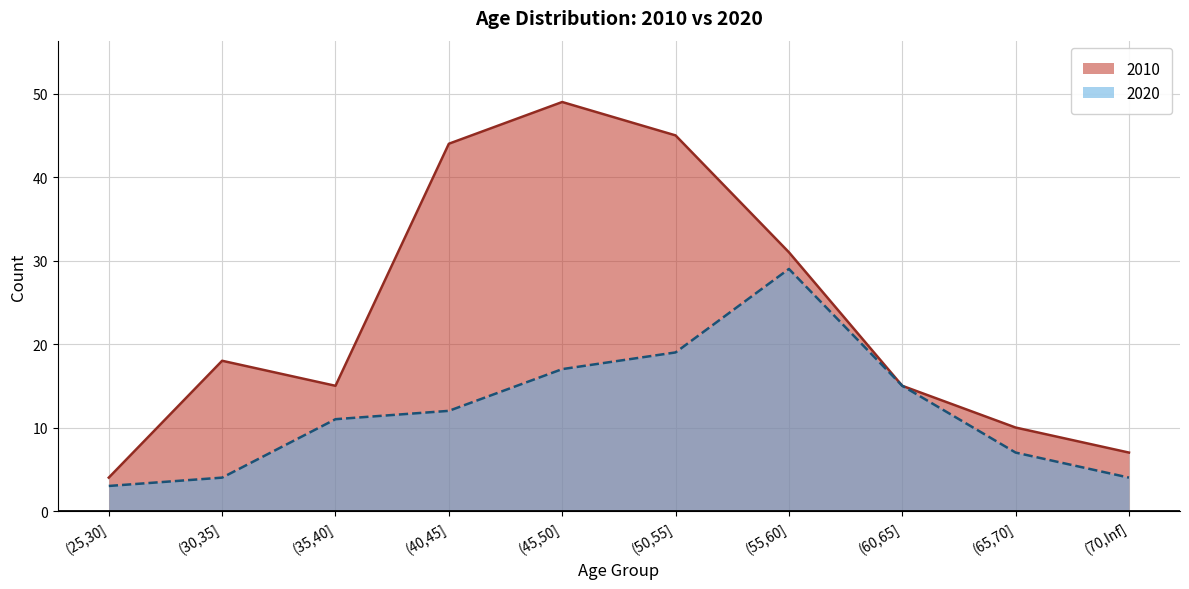

How many data points in 2010 are less than 18?

5